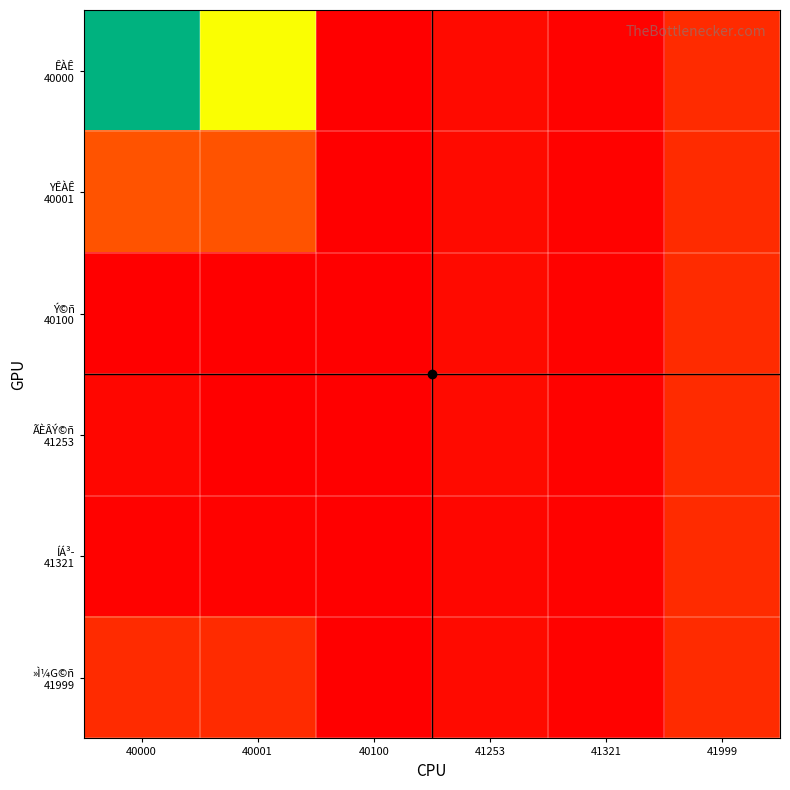

Count the number of data series in this chart.

6